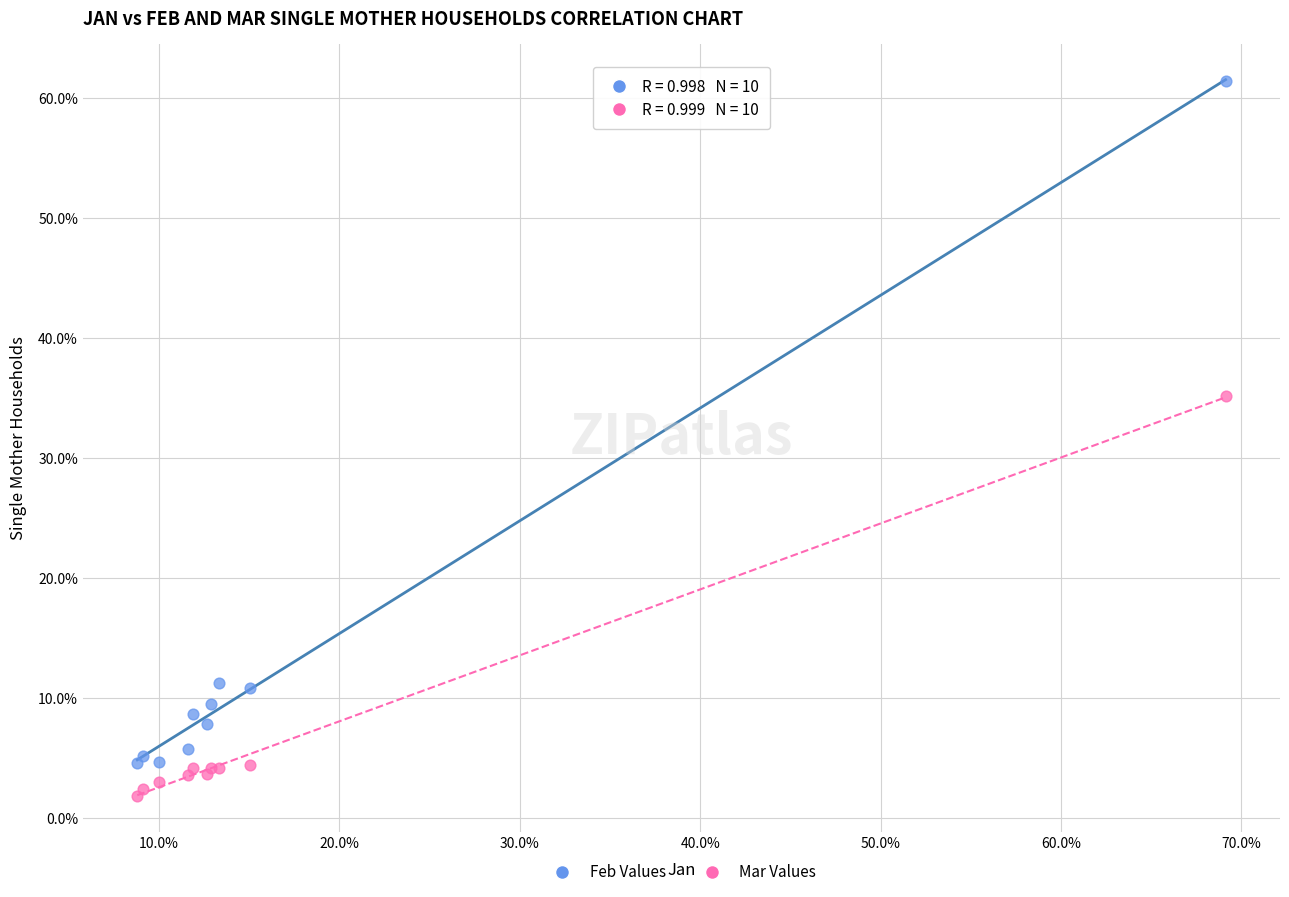

Which series contains the highest Y value?

Feb Values